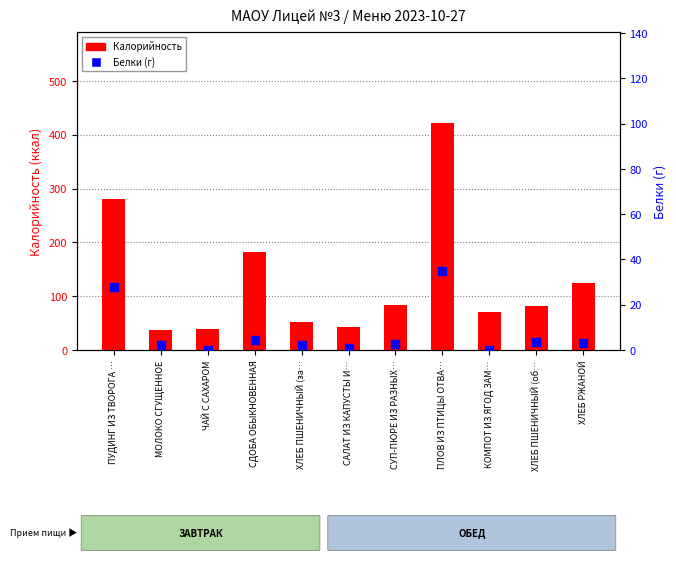

At how many categories does at least one series exceed 158?

3